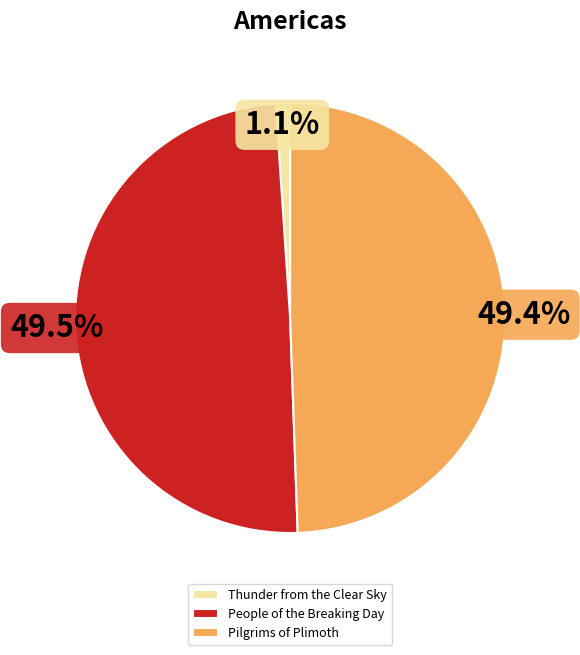

Do Pilgrims of Plimoth and Thunder from the Clear Sky together represent more than half of the pie?

Yes